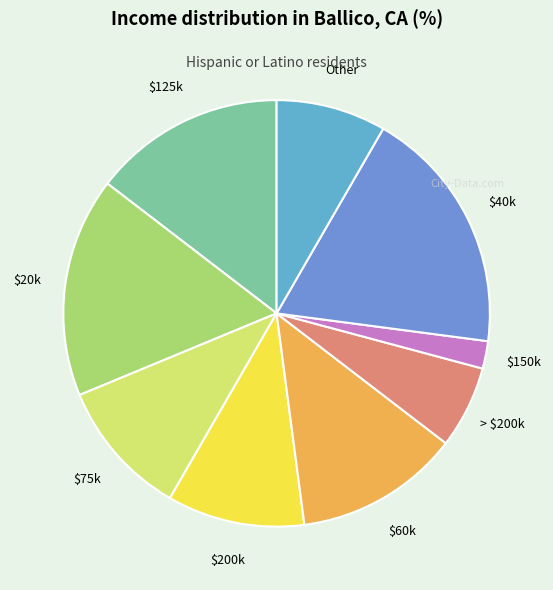

Is the sum of $40k and Other greater than half?

No